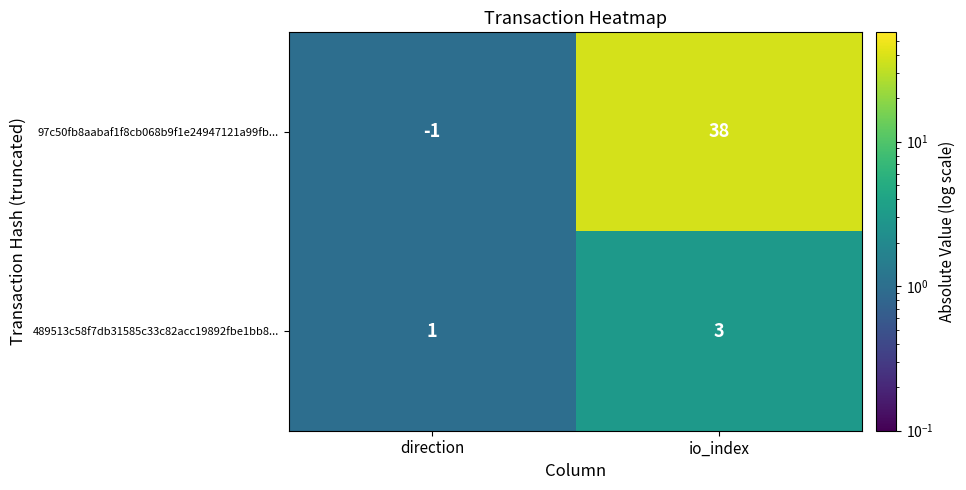

List the series in order of their overall mean, highest first.

97c50fb8aabaf1f8cb068b9f1e24947121a99fb..., 489513c58f7db31585c33c82acc19892fbe1bb8...